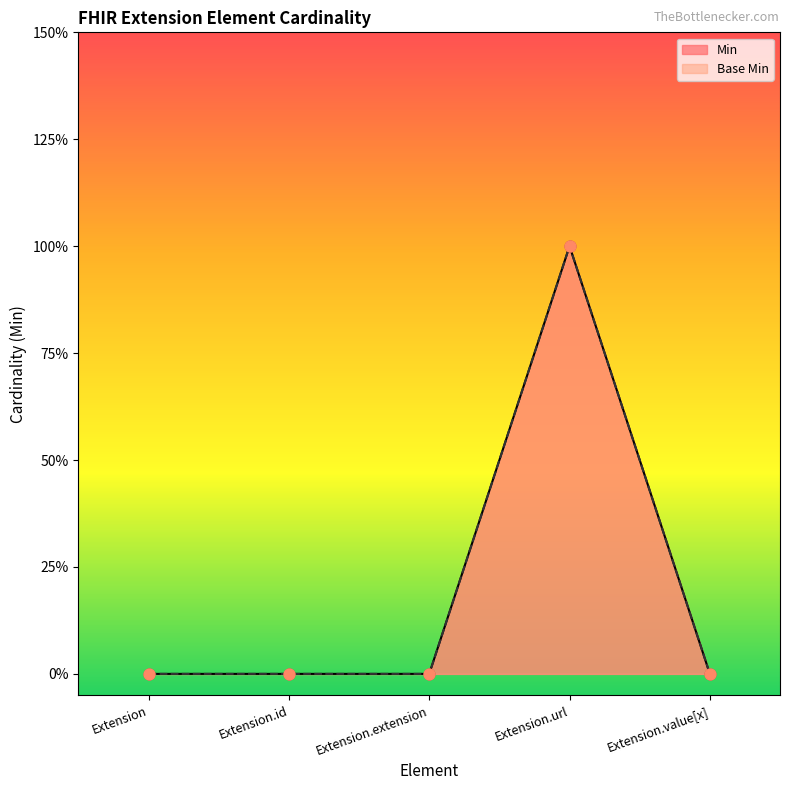

Which series has the widest spread of Y values?

Min